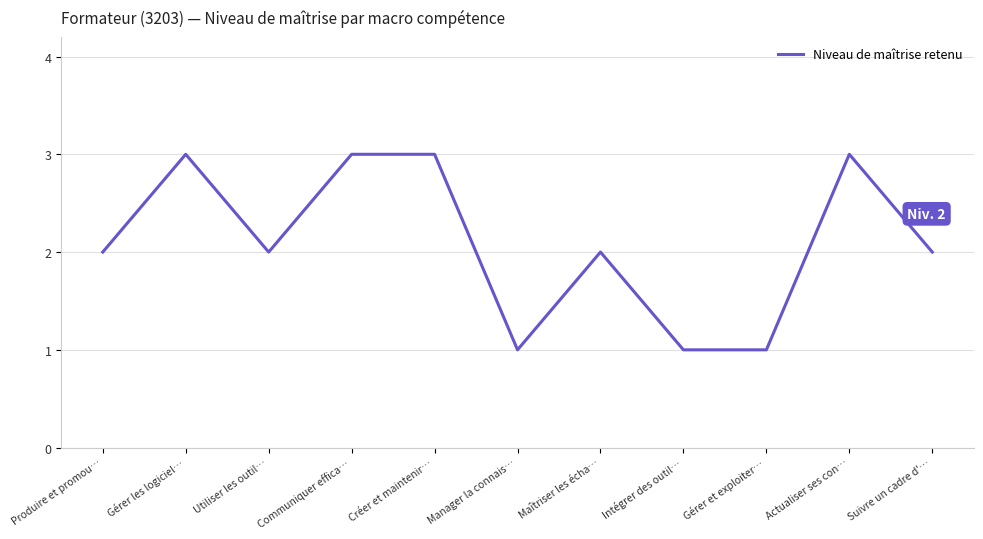

What position from the right is Créer et maintenir…?

7